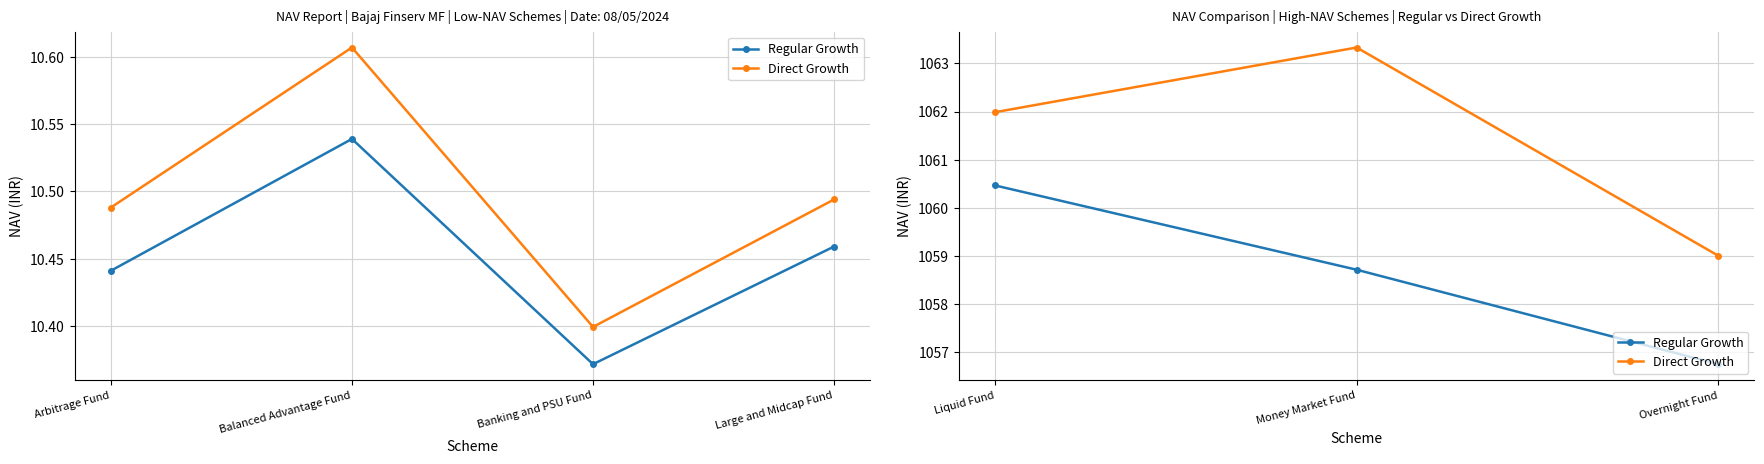

Which series changed the most between Money Market Fund and Overnight Fund?

Direct Growth